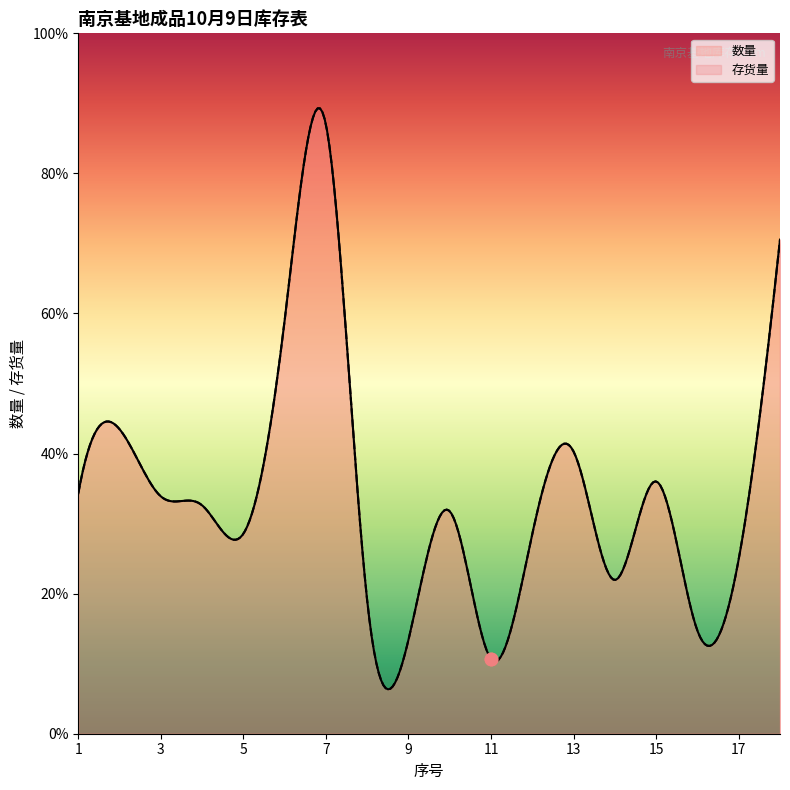

Is the value of 数量 at 3 greater than the value of 存货量 at 3?

No